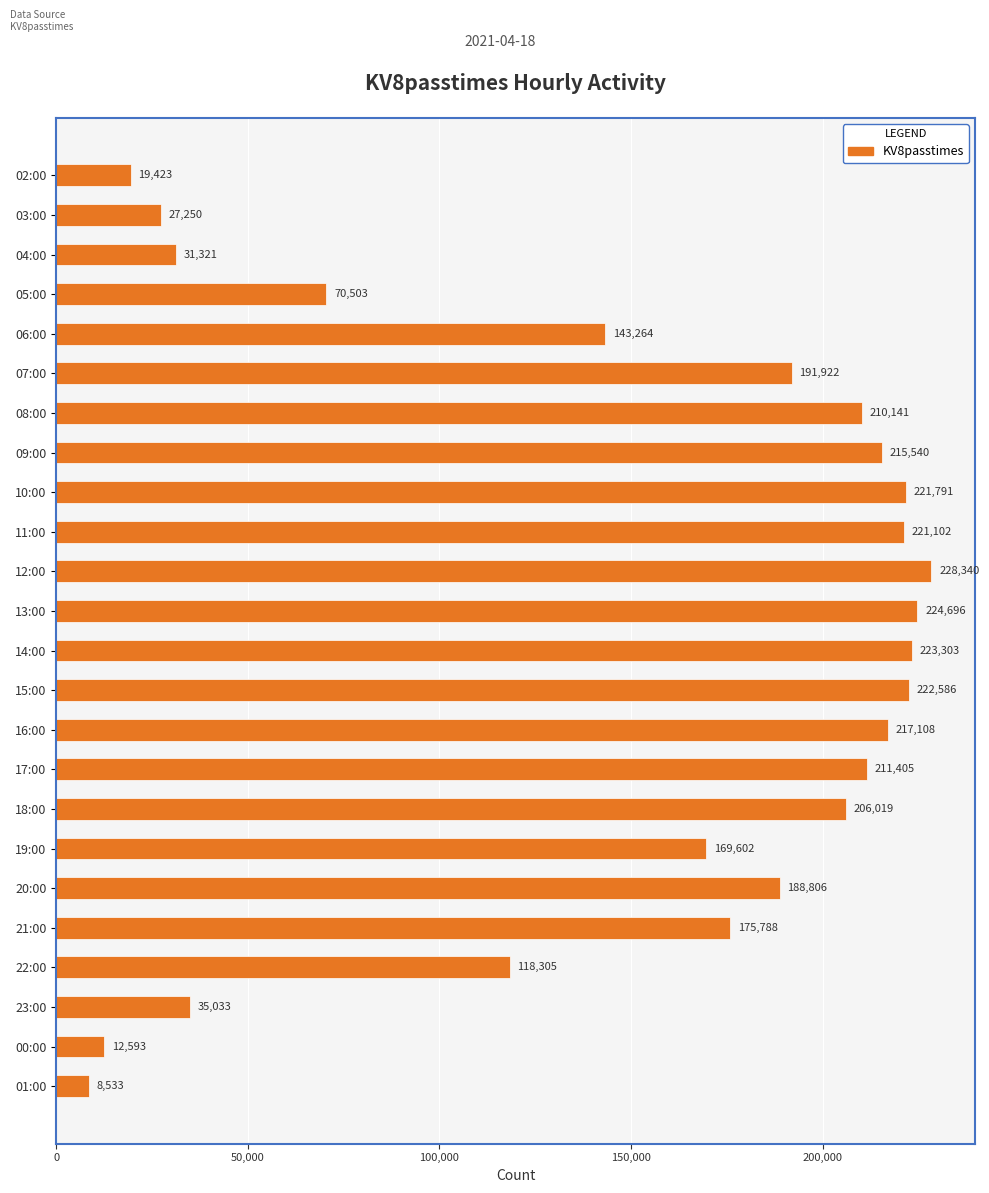

Rank the categories by value from lowest to highest.

01:00, 00:00, 02:00, 03:00, 04:00, 23:00, 05:00, 22:00, 06:00, 19:00, 21:00, 20:00, 07:00, 18:00, 08:00, 17:00, 09:00, 16:00, 11:00, 10:00, 15:00, 14:00, 13:00, 12:00